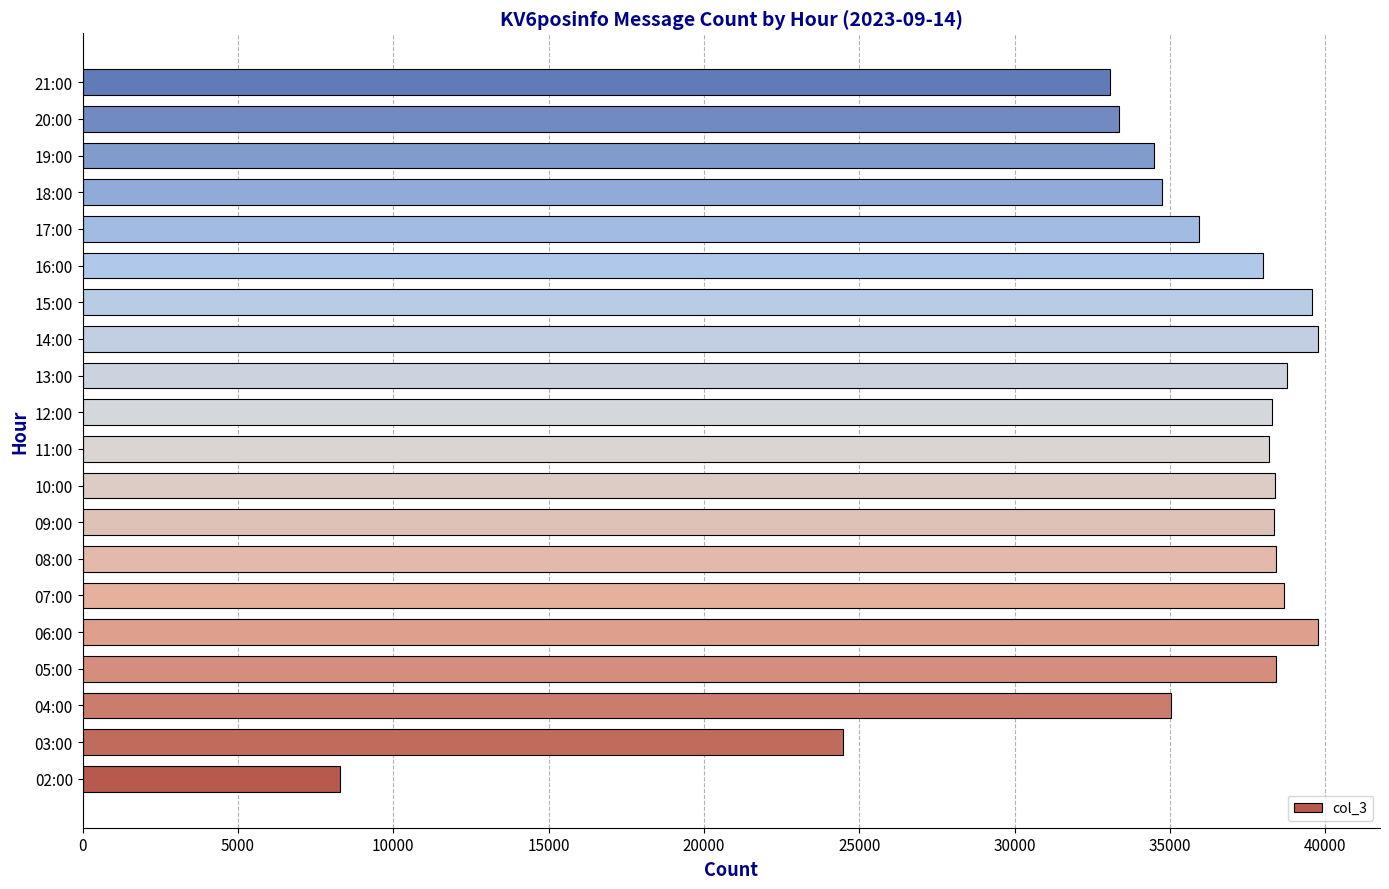

Approximately how many times larger is the value at 07:00 compared to 03:00?

1.6